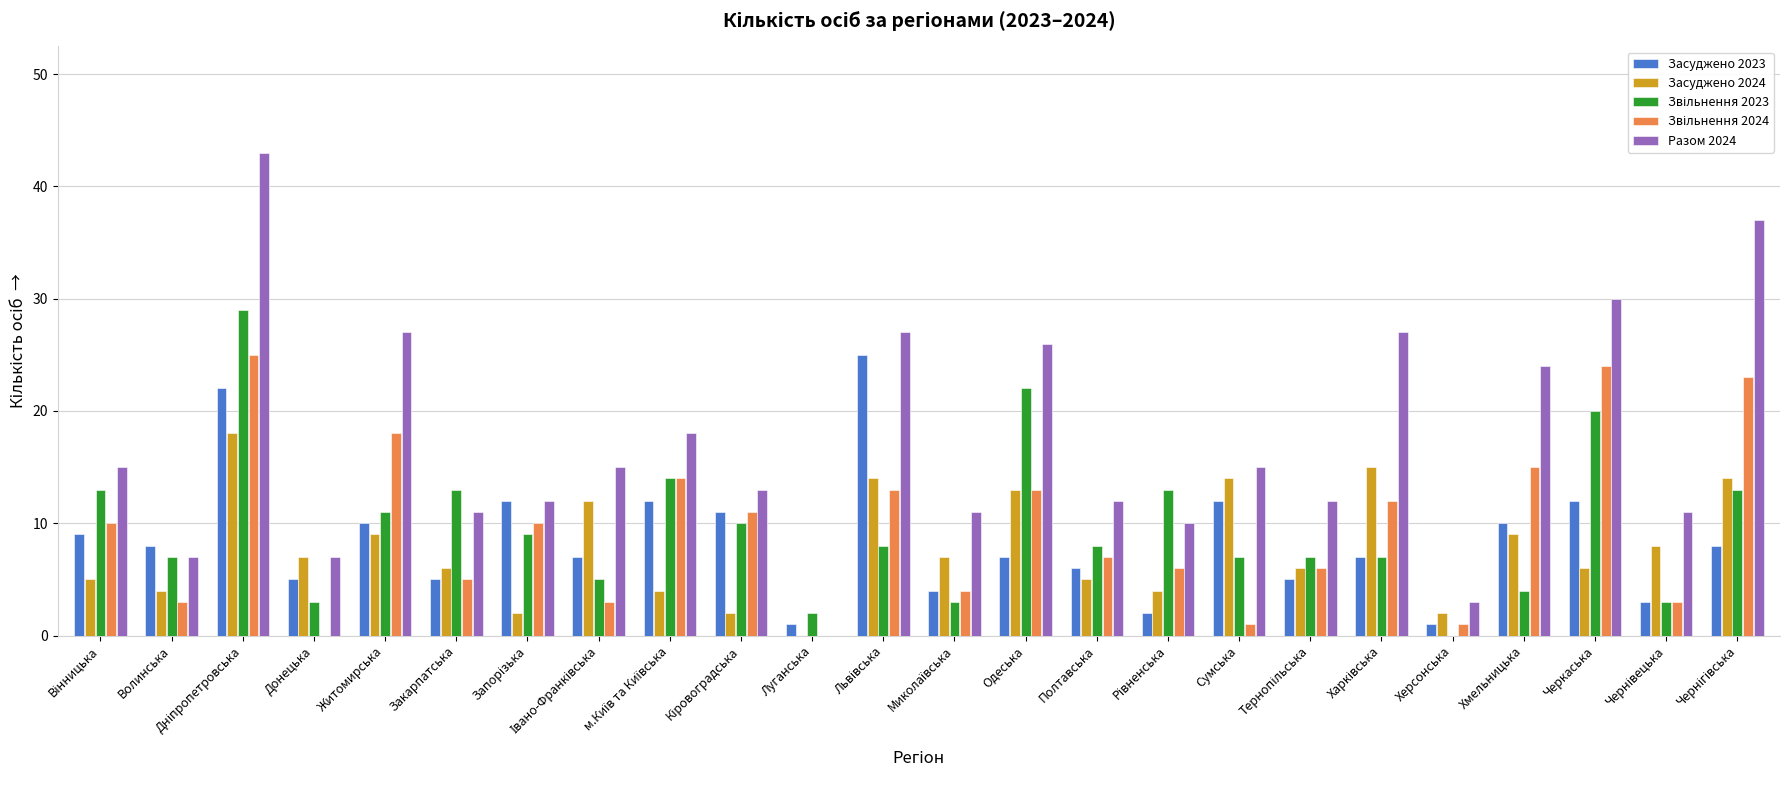

What is the total value across all series at Закарпатська?

40